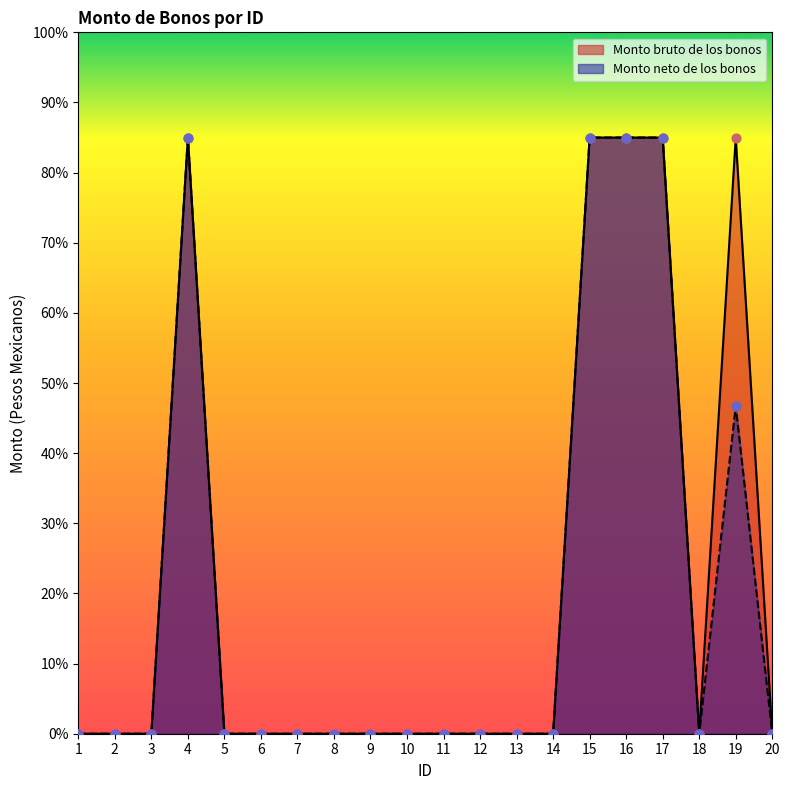

Which series has the largest total across all categories?

Monto bruto de los bonos